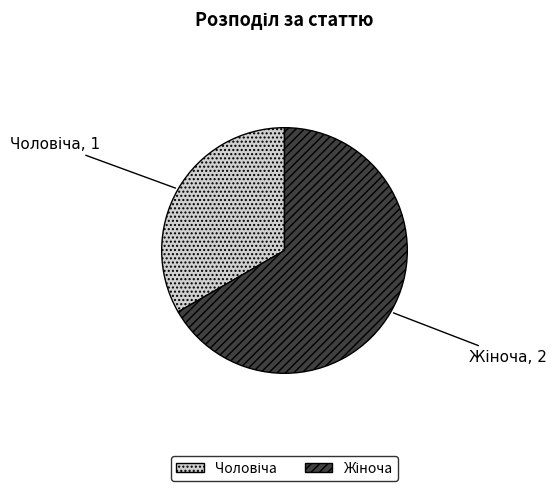

Is there a majority slice in this chart?

Yes